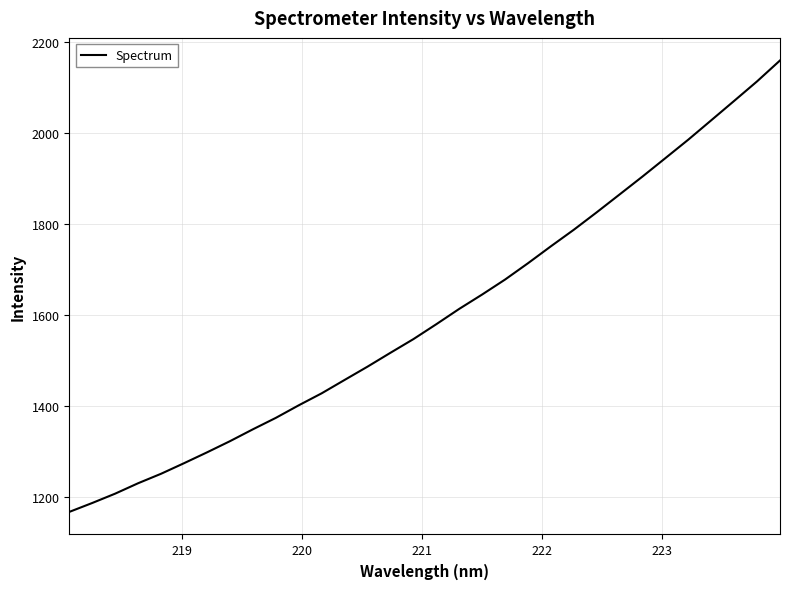

How many distinct data groups are displayed?

1